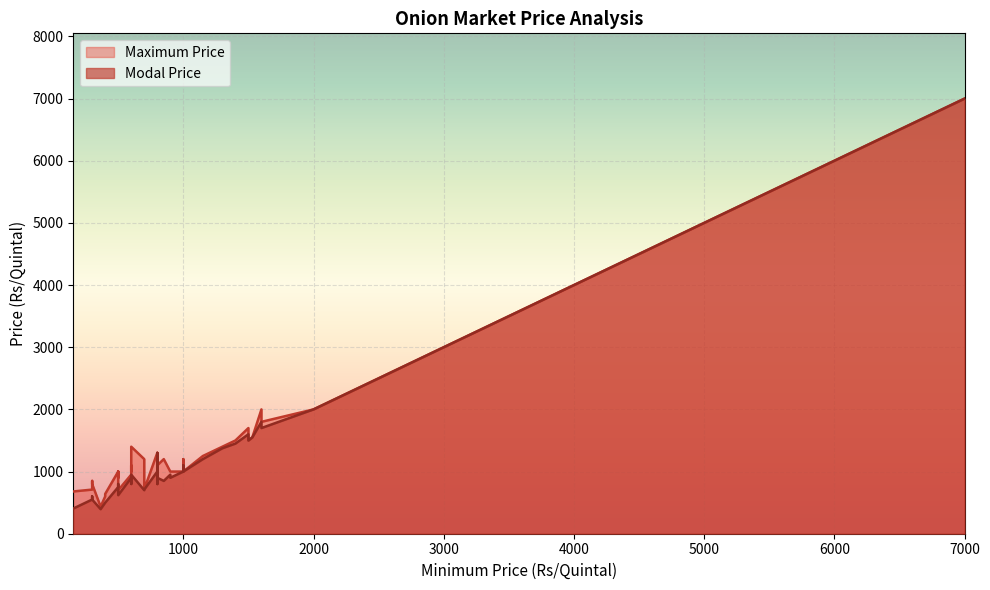

Is the value of Maximum Price at 800 greater than the value of Modal Price at 800?

Yes